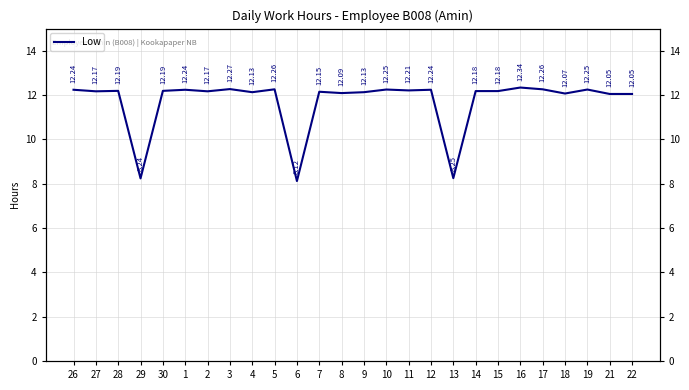

Rank the categories by value from highest to lowest.

16, 3, 5, 17, 10, 19, 26, 1, 12, 11, 28, 30, 14, 15, 27, 2, 7, 4, 9, 8, 18, 21, 22, 13, 29, 6